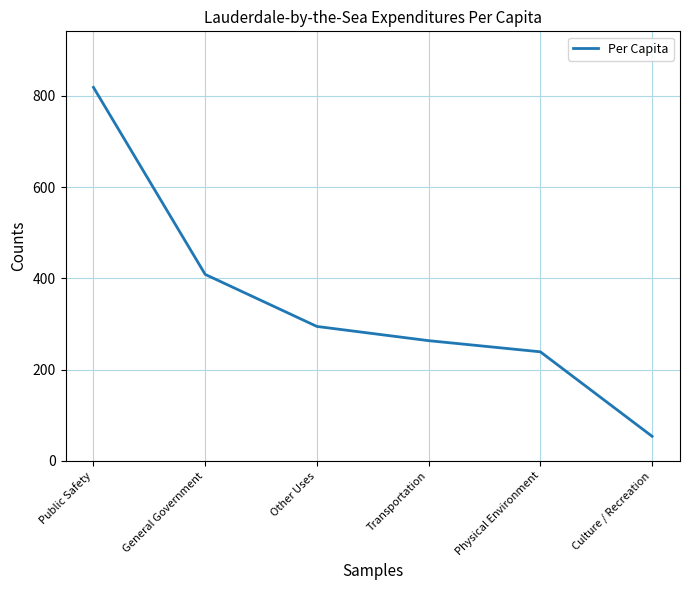

What is the maximum value shown in the chart?

818.6